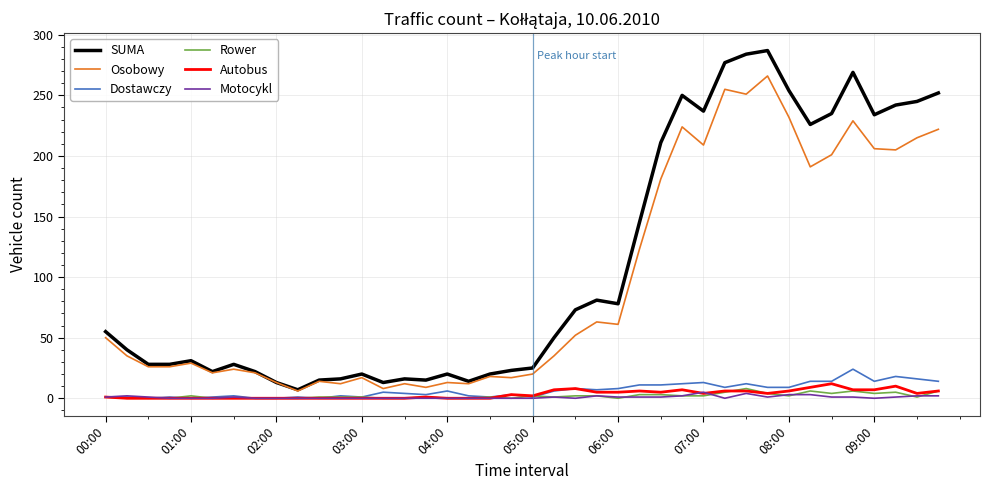

What is the difference between the second highest and minimum values in the Autobus series?

10